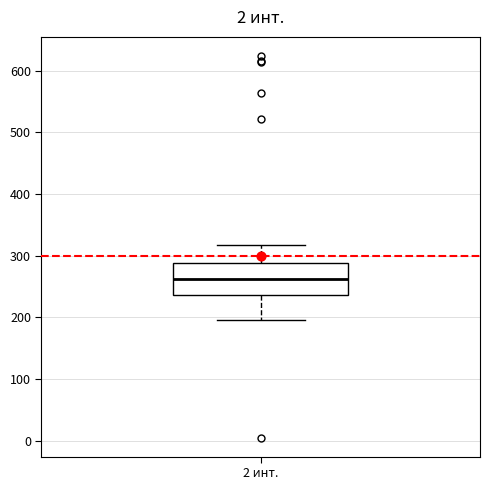

Transcribe this box plot: give where the median line is, the range the box spans, and where the two whiskers end, as read against the y-axis. The values are not printed on the chart, so give them approximately, as read against the axis.

median 260, box 240 to 290, whiskers 200 to 320